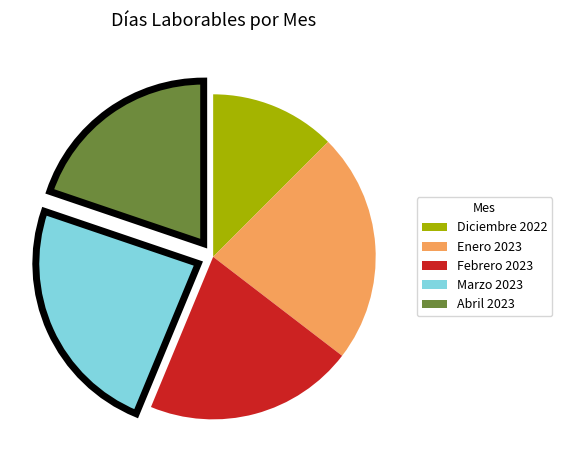

Rank the categories by value from highest to lowest.

Marzo 2023, Enero 2023, Febrero 2023, Abril 2023, Diciembre 2022